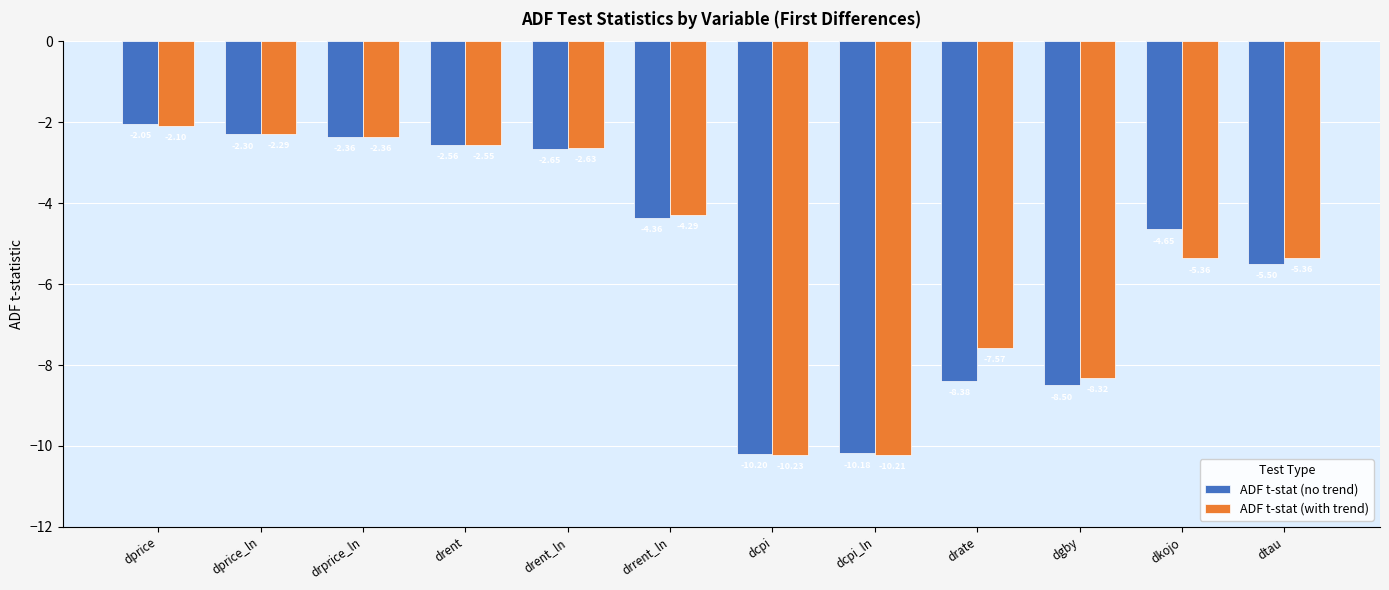

What is the label of the 4th bar from the left?

drent